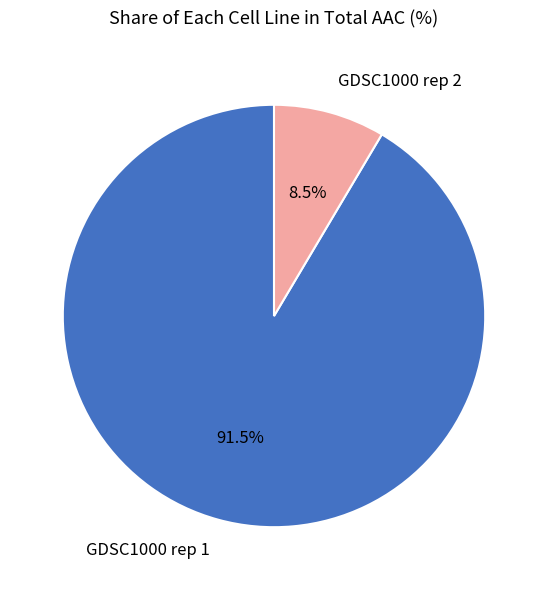

Approximately how many times larger is the value at GDSC1000 rep 2 compared to GDSC1000 rep 1?

0.1